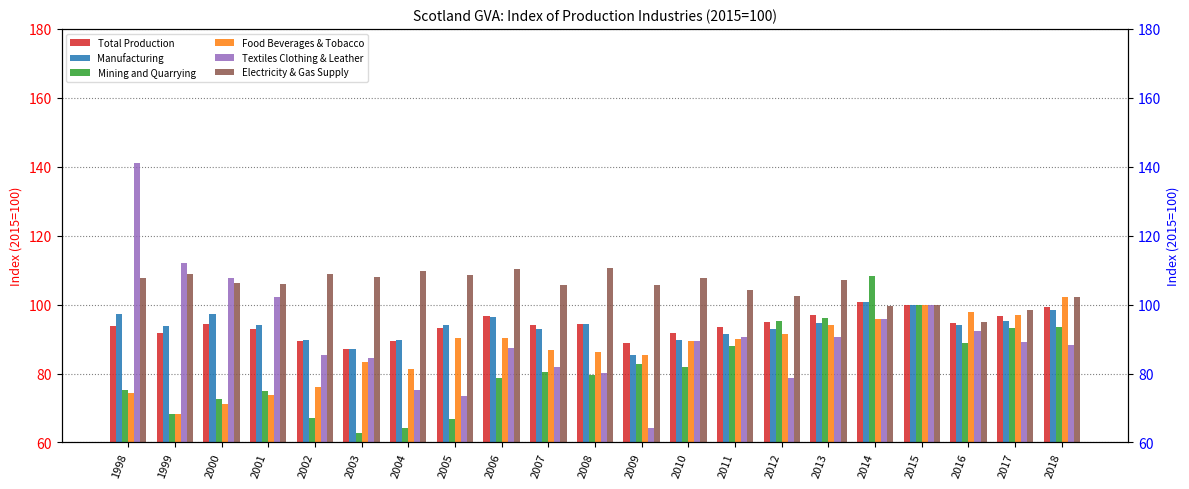

At which label does Total Production reach its peak?

2014